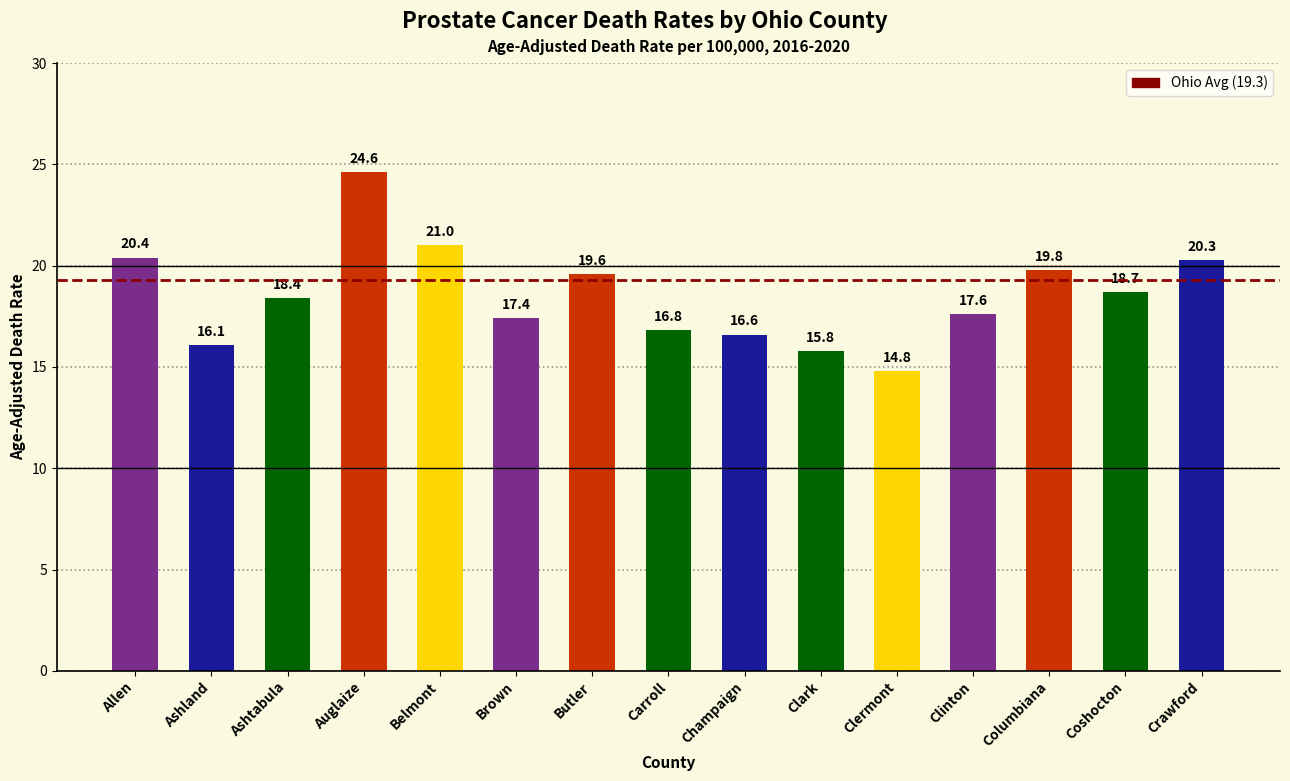

Where is the data nearest to the value 19?

Coshocton